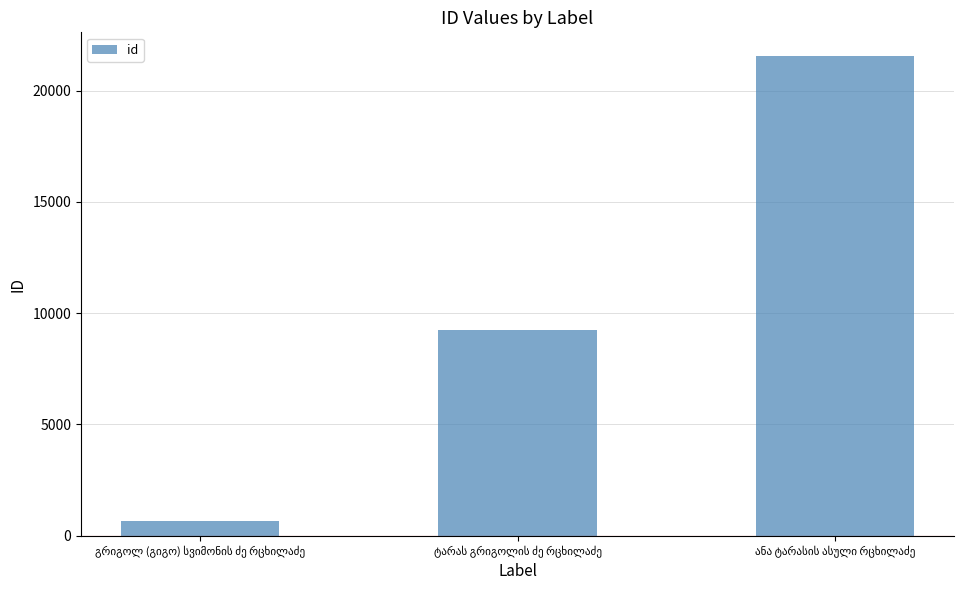

What is the average value?

10492